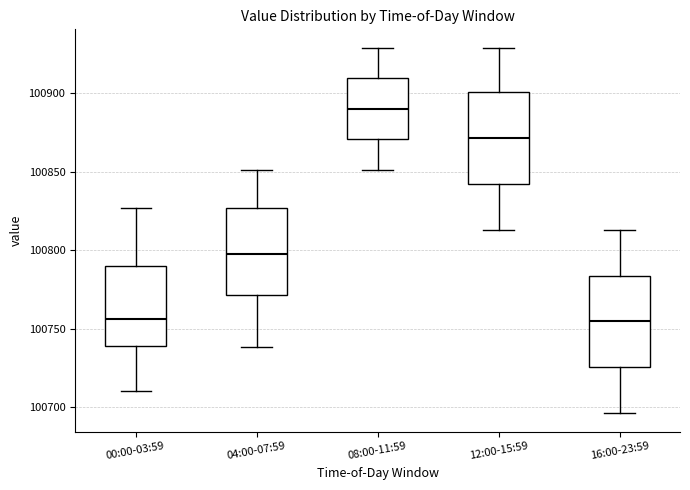

Reading left to right, transcribe this box plot: for each box, give where its median line is, the range the box spans, and where its two whiskers end, as read against the y-axis. The values are not printed on the chart, so give them approximately, as read against the axis.

00:00-03:59: median 100755, box 100740 to 100790, whiskers 100710 to 100825
04:00-07:59: median 100800, box 100770 to 100825, whiskers 100740 to 100850
08:00-11:59: median 100890, box 100870 to 100910, whiskers 100850 to 100930
12:00-15:59: median 100870, box 100840 to 100900, whiskers 100815 to 100930
16:00-23:59: median 100755, box 100725 to 100785, whiskers 100695 to 100815